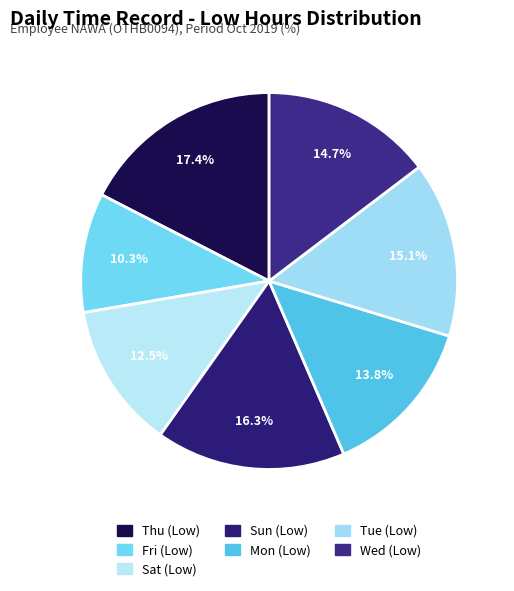

To the nearest percent, what portion does Thu (Low) represent?

17%